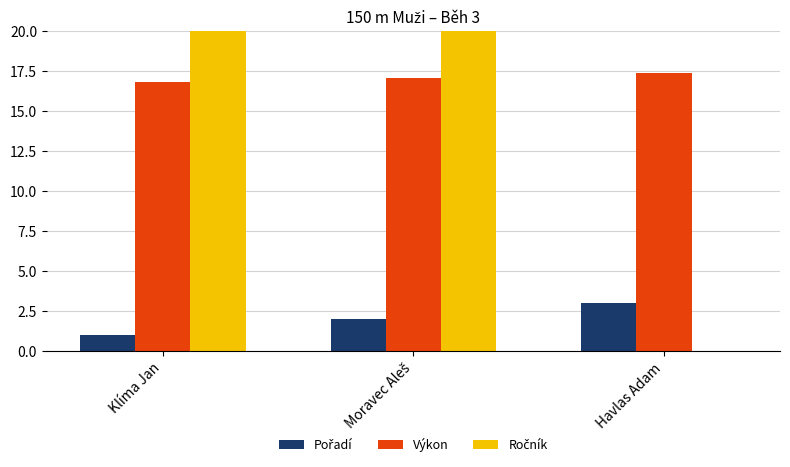

Where does the Pořadí series first go above 2?

Havlas Adam